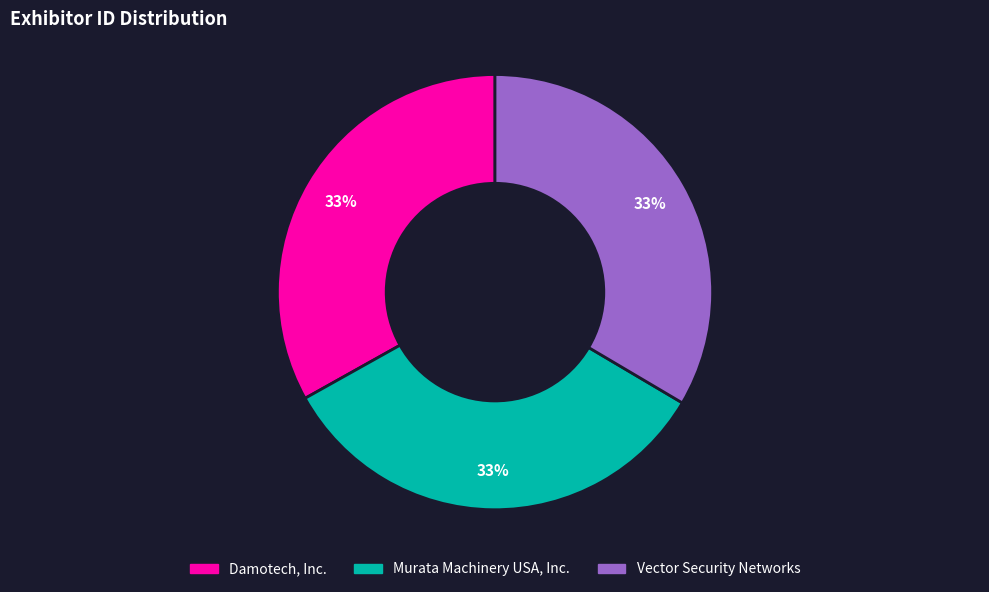

To the nearest percent, what portion does Vector Security Networks represent?

33%